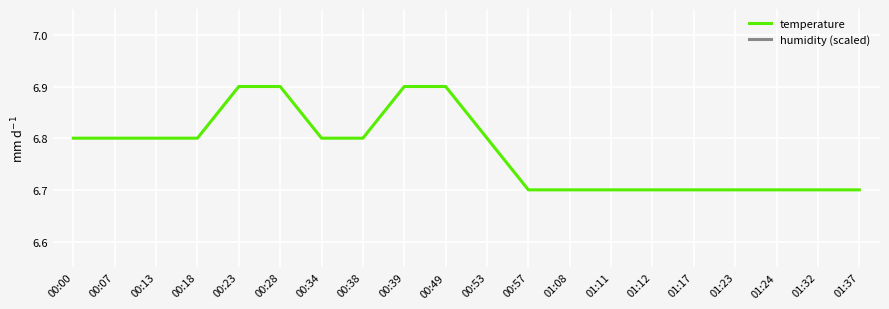

What is the total value across all series at 01:17?

13.8